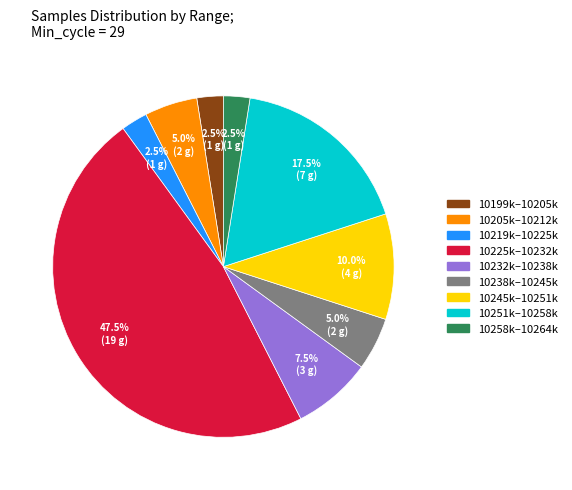

Does any single category account for the majority?

No